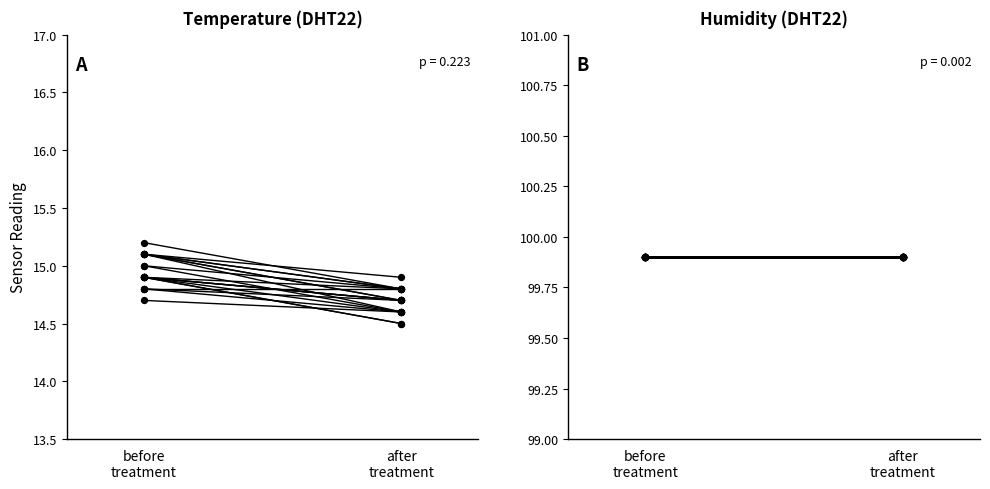

Which series reaches the maximum Y coordinate?

humidity